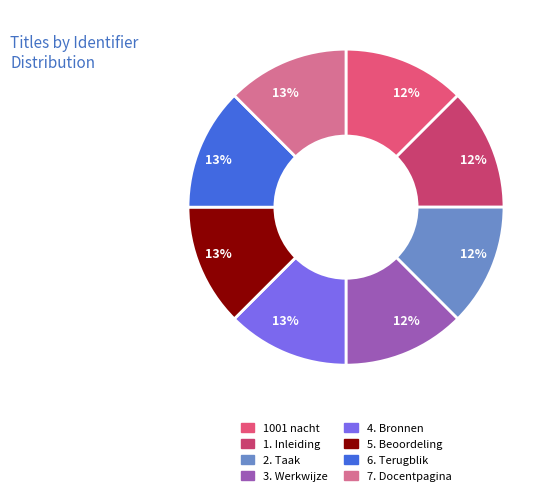

The 7. Docentpagina slice represents 13% of the pie. True or false?

True